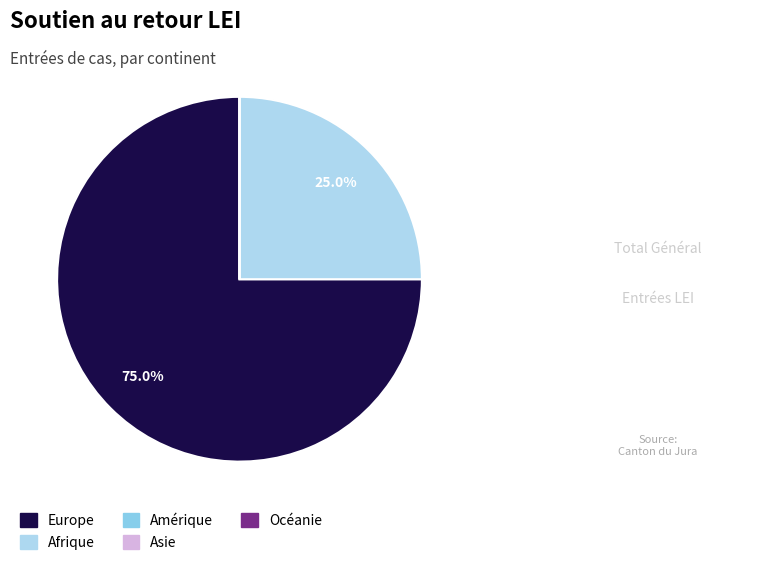

To the nearest percent, what is the average slice percentage?

20%